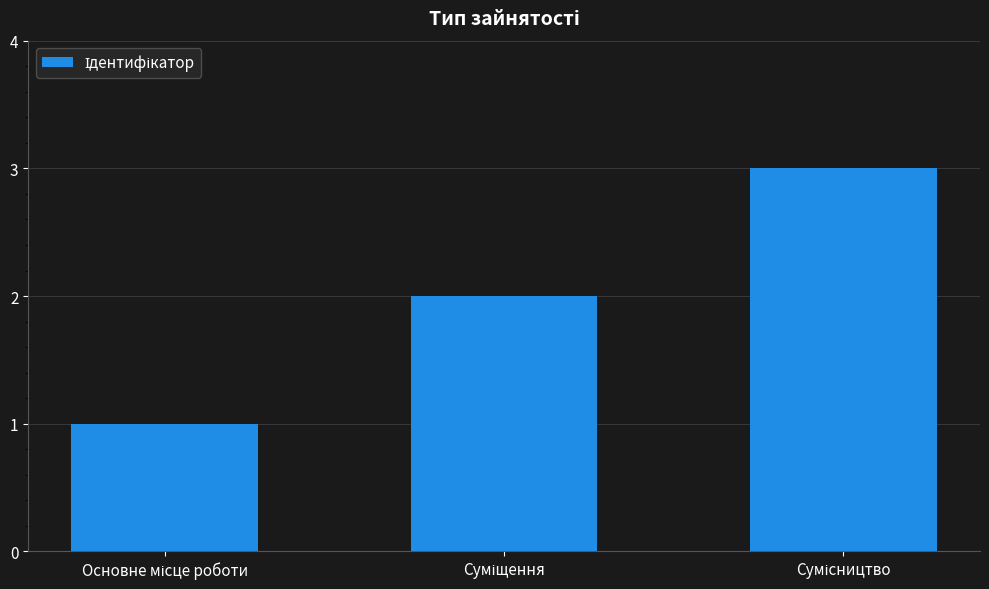

What is the minimum value shown in the chart?

1